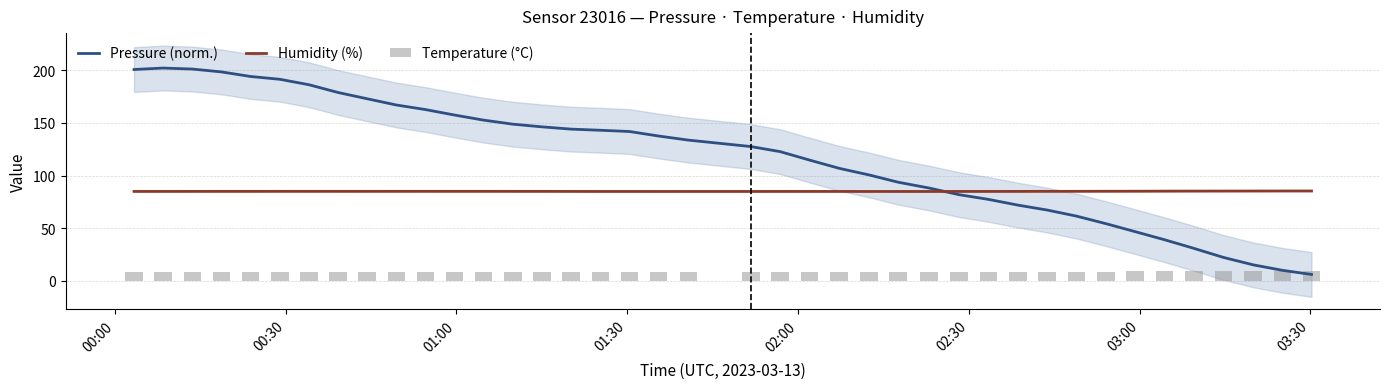

After their last crossing, which series has the higher values: Pressure (norm.) or Humidity (%)?

Humidity (%)